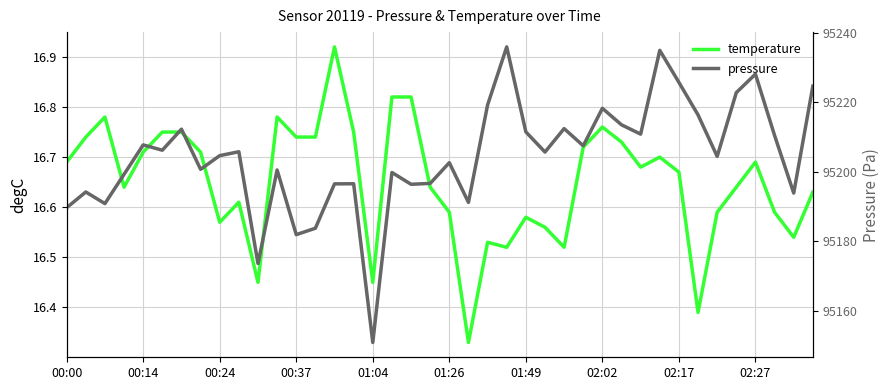

Is it true that pressure equals 161375.7 at 38?

False